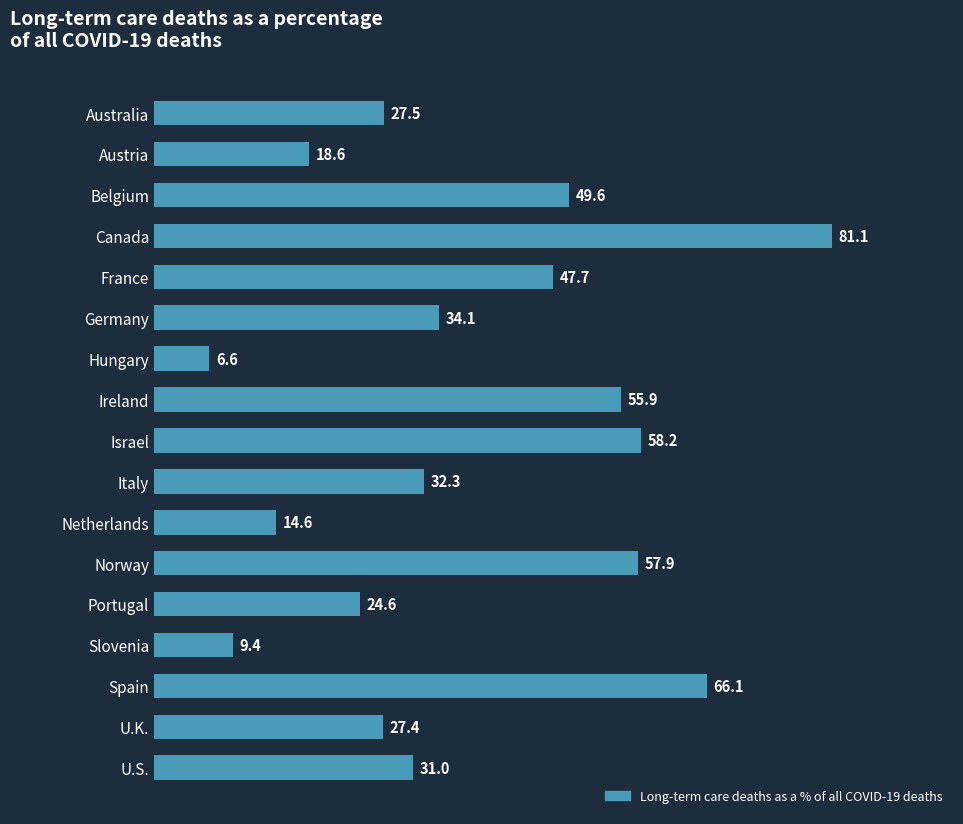

At which category does the chart reach its minimum across all series?

Hungary